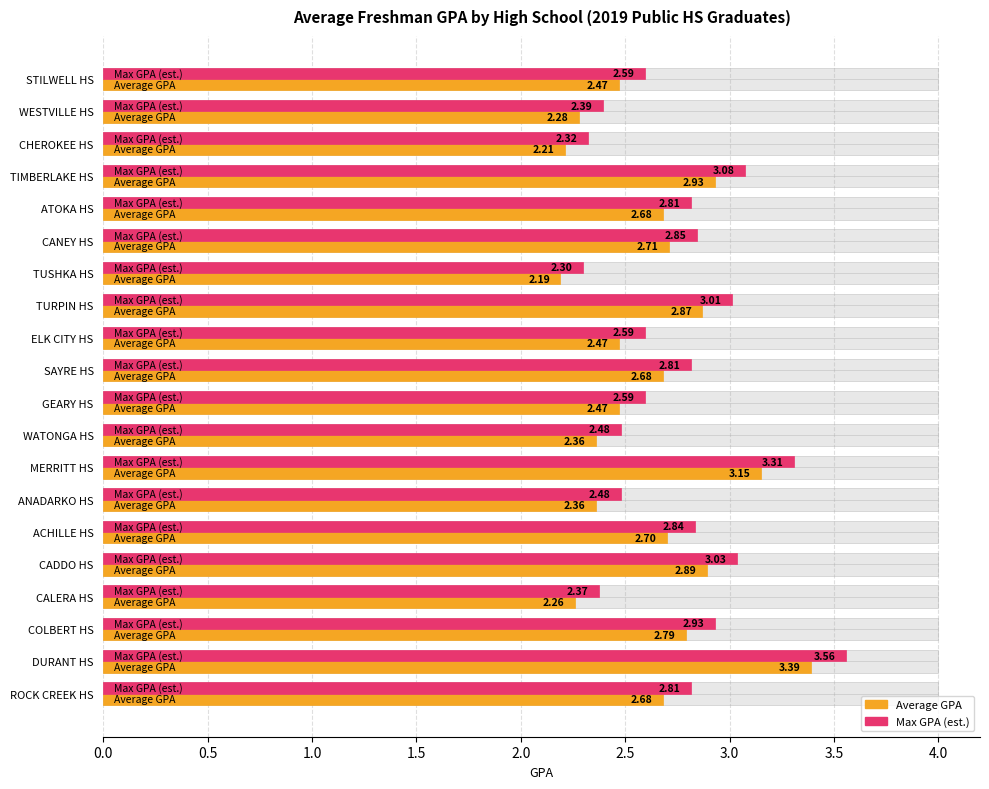

List the series in order of their peak value, lowest first.

Average GPA, Max GPA (est.)